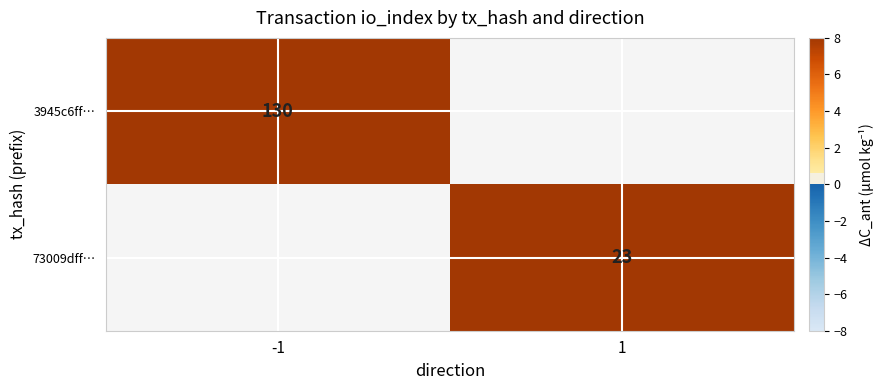

True or false: 3945c6ff… has a value of 226 at -1.

False